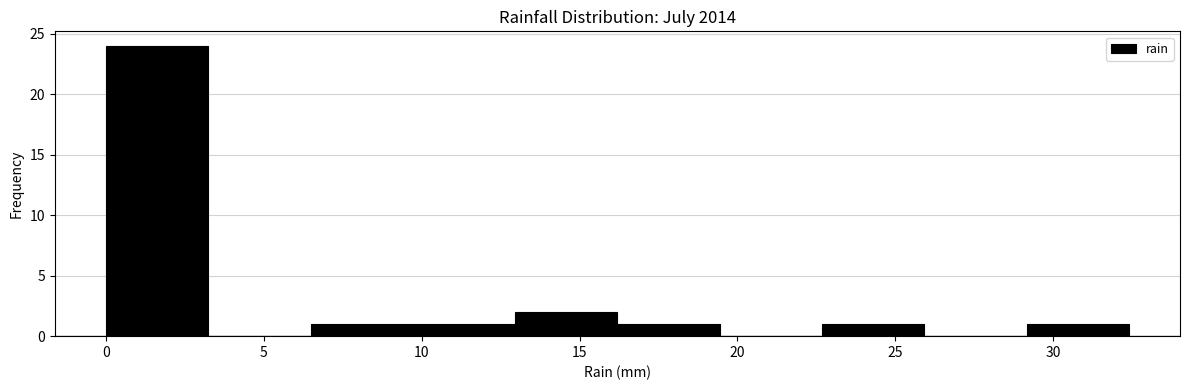

How tall is the bar that spans 29.0 to 32.5 on the x-axis? Neither the bar edges nor the heights are printed on the chart, so give them approximately, as read against the axes.

1